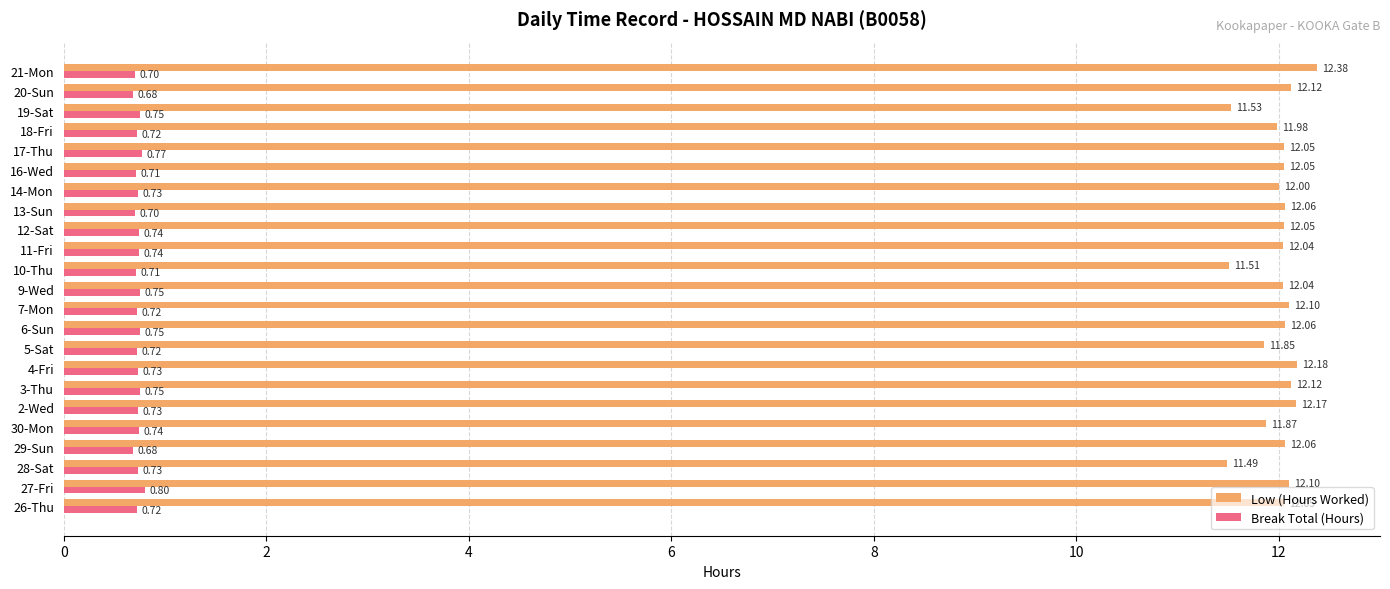

What is the difference between the highest and lowest values at 17-Thu?

11.3